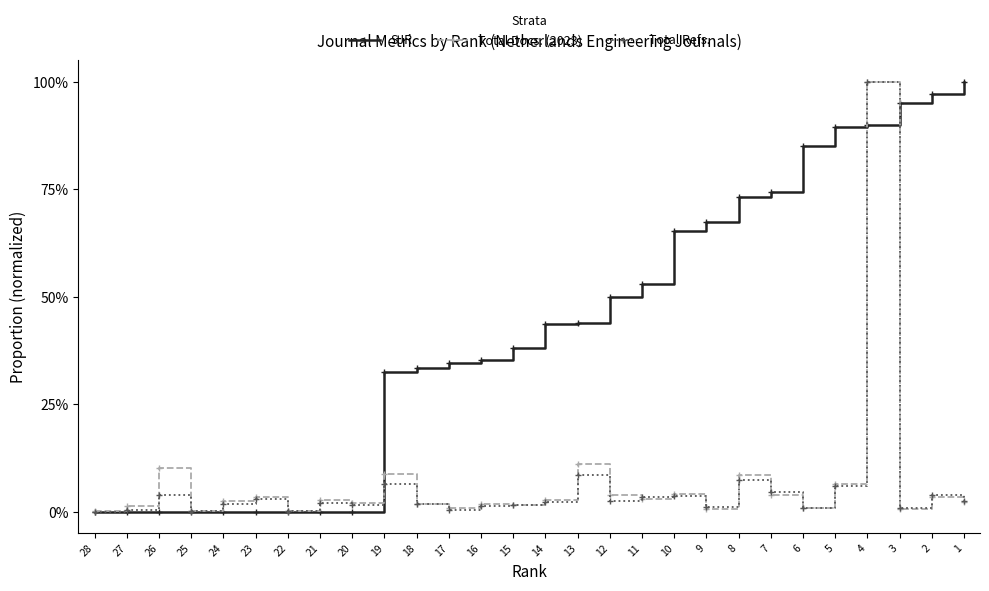

What is the spread (max minus min) of values at 9?

0.7